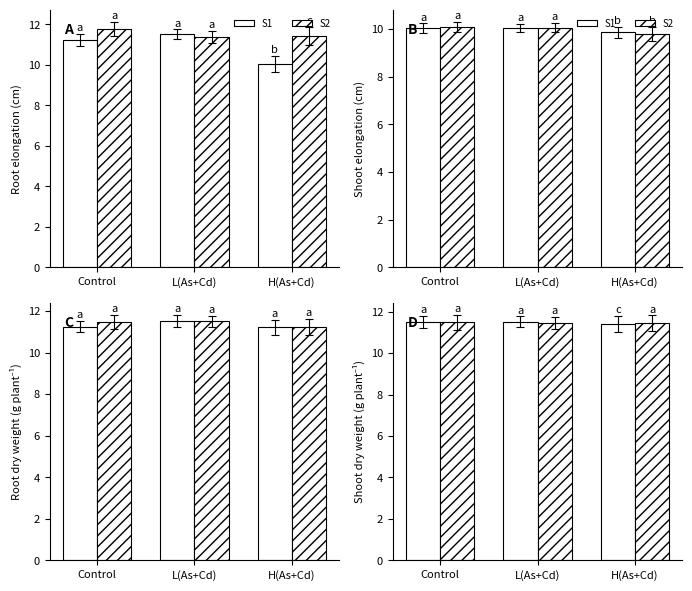

Is the value of S1 at L(As+Cd) greater than the value of S2 at H(As+Cd)?

Yes